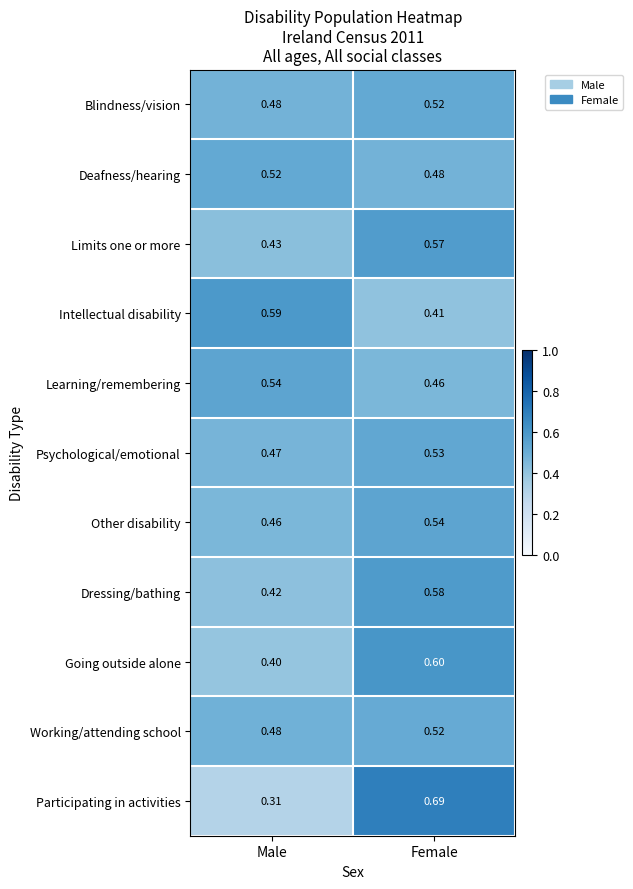

Where is Deafness/hearing nearest to the value 0?

Female